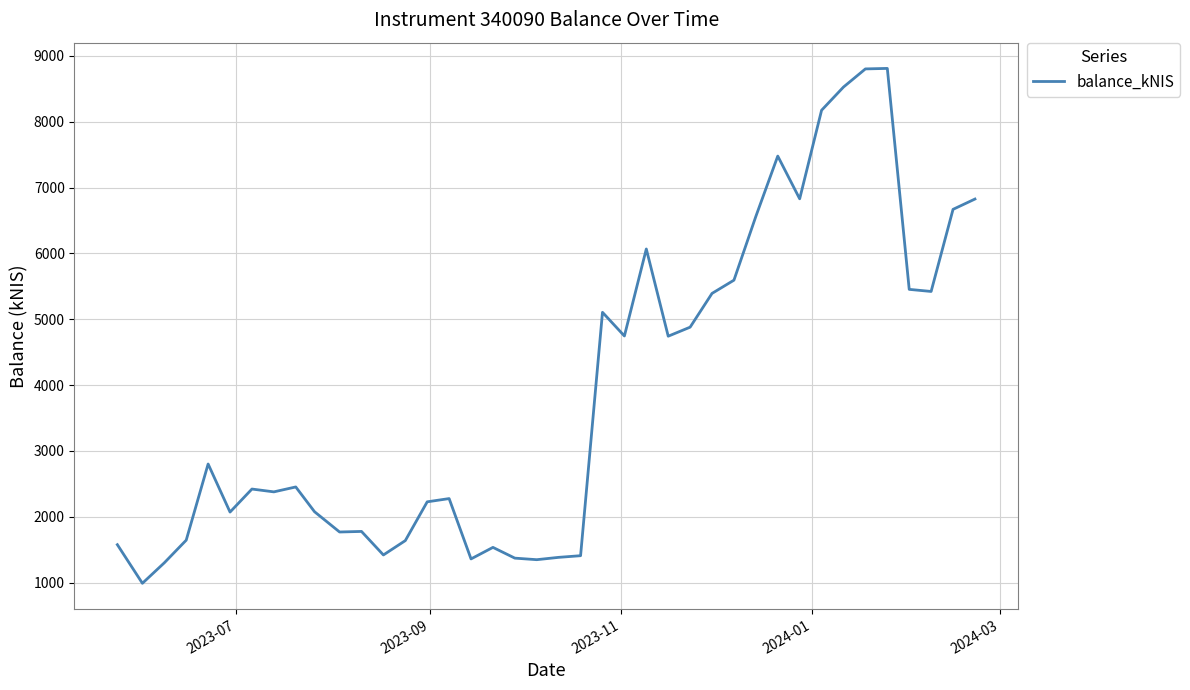

What is the greatest value displayed?

8810.6